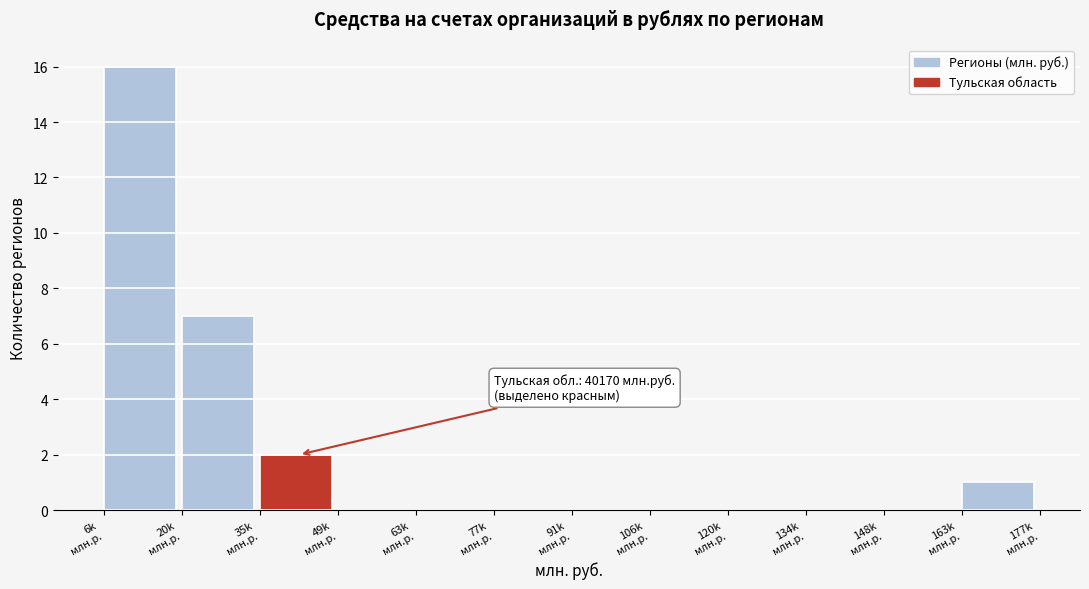

What is the maximum value shown in the chart?

16